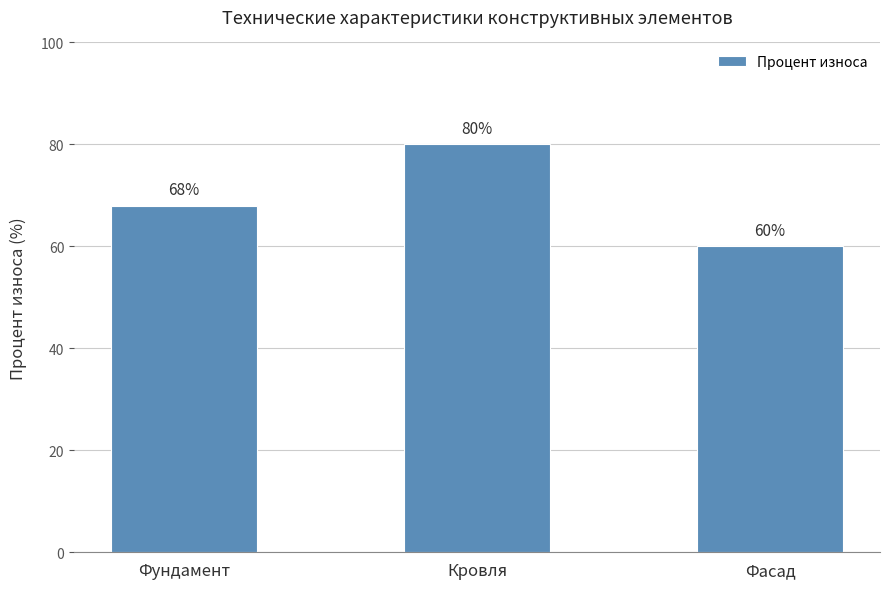

What is the difference between the maximum and minimum values?

20